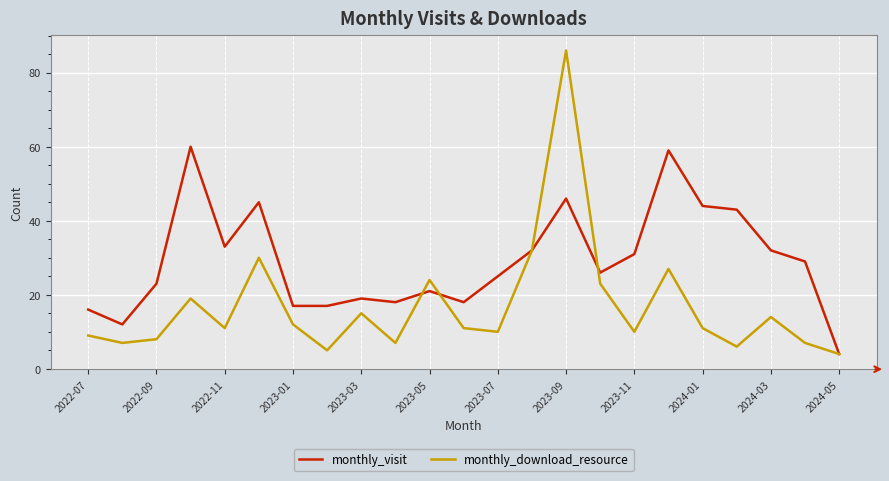

True or false: monthly_download_resource and monthly_visit intersect in this chart.

True